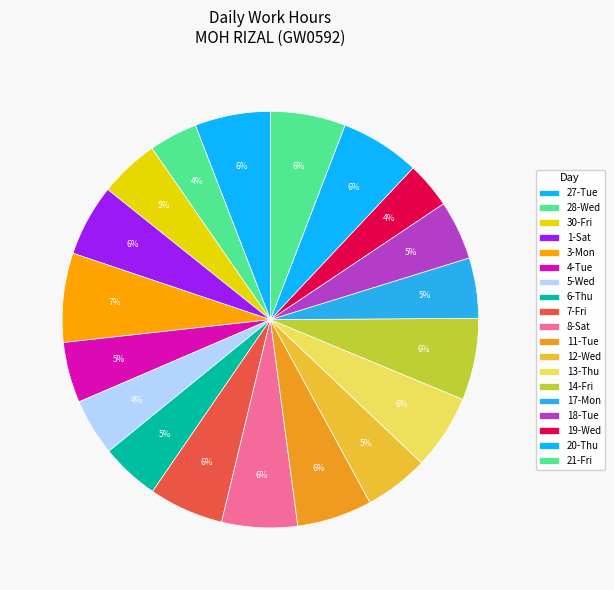

What is the change in value from 5-Wed to 21-Fri?

+3.5